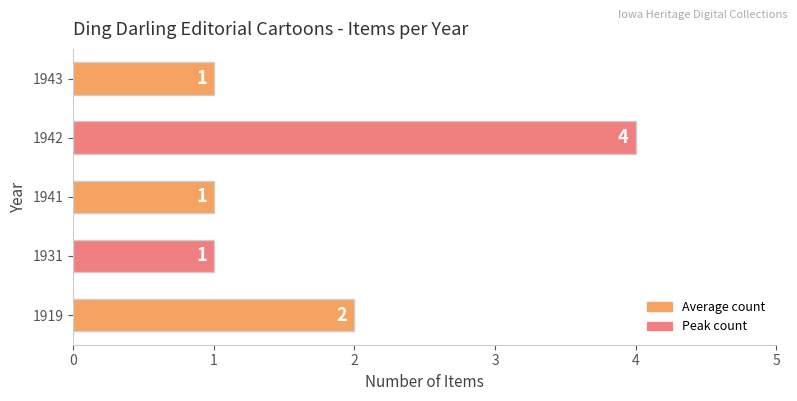

What value does the data have at 1942?

4